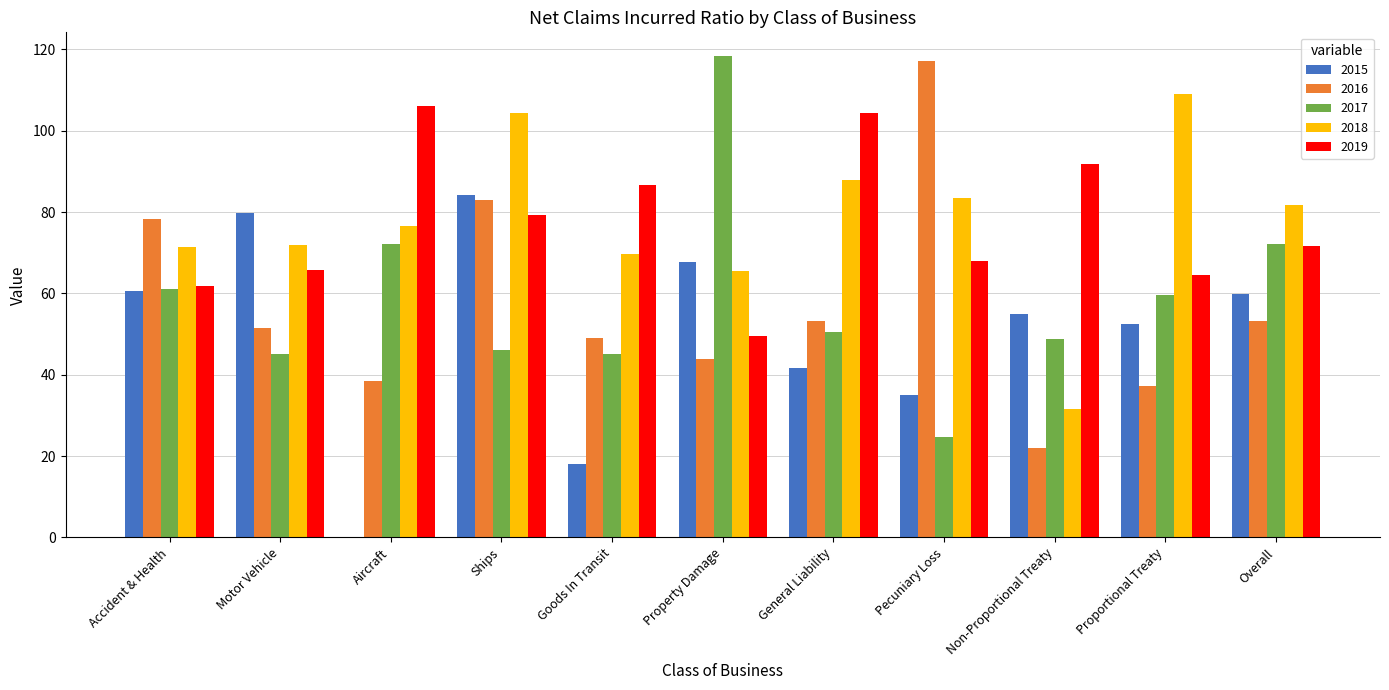

How many groups of bars are there?

11